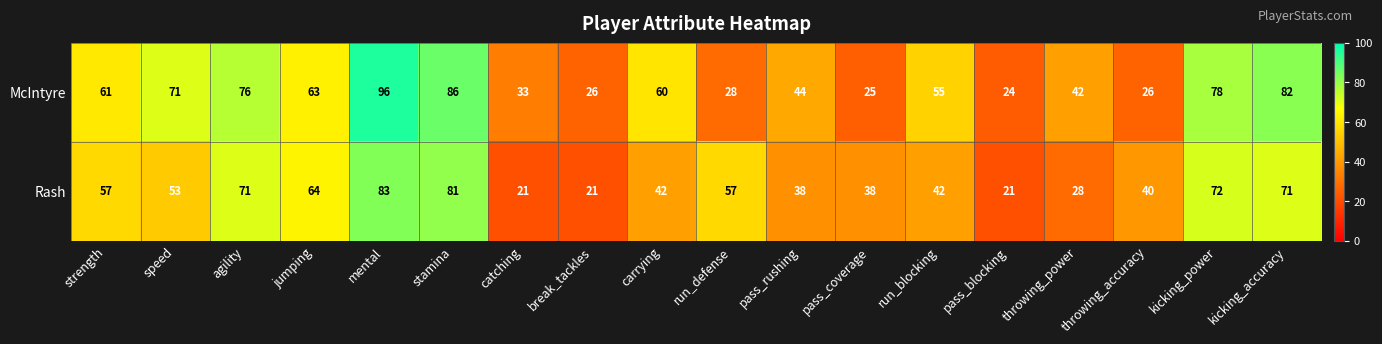

Rank the series by their maximum value, from lowest to highest.

Rash, McIntyre